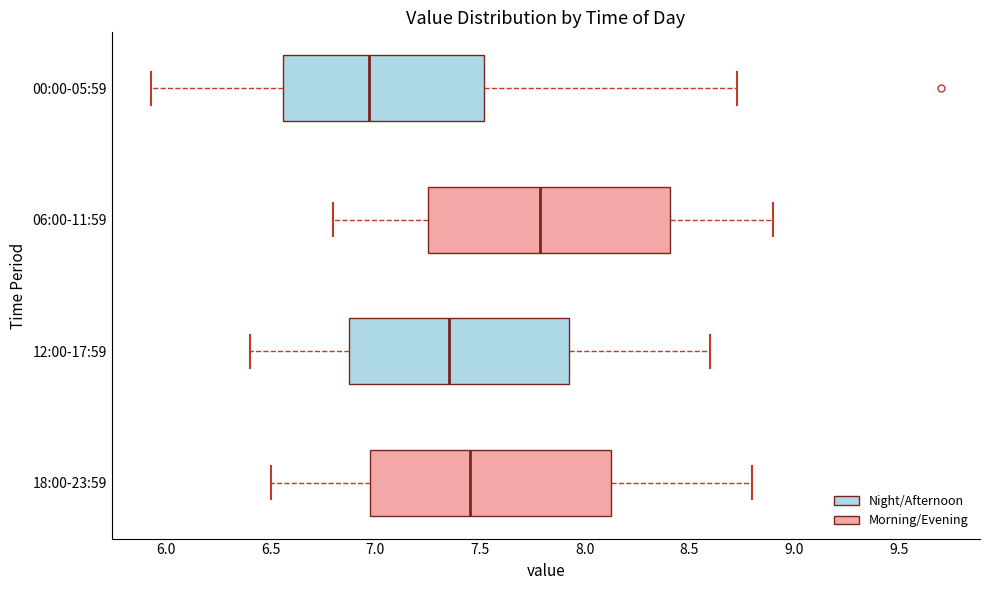

Reading bottom to top, read every box against the x-axis: the position of its median line, the range the box covers, and the ends of its whiskers. The values are not printed on the chart, so give them approximately, as read against the axis.

18:00-23:59: median 7.45, box 7.00 to 8.15, whiskers 6.50 to 8.80
12:00-17:59: median 7.35, box 6.90 to 7.95, whiskers 6.40 to 8.60
06:00-11:59: median 7.80, box 7.25 to 8.40, whiskers 6.80 to 8.90
00:00-05:59: median 6.95, box 6.55 to 7.50, whiskers 5.95 to 8.75